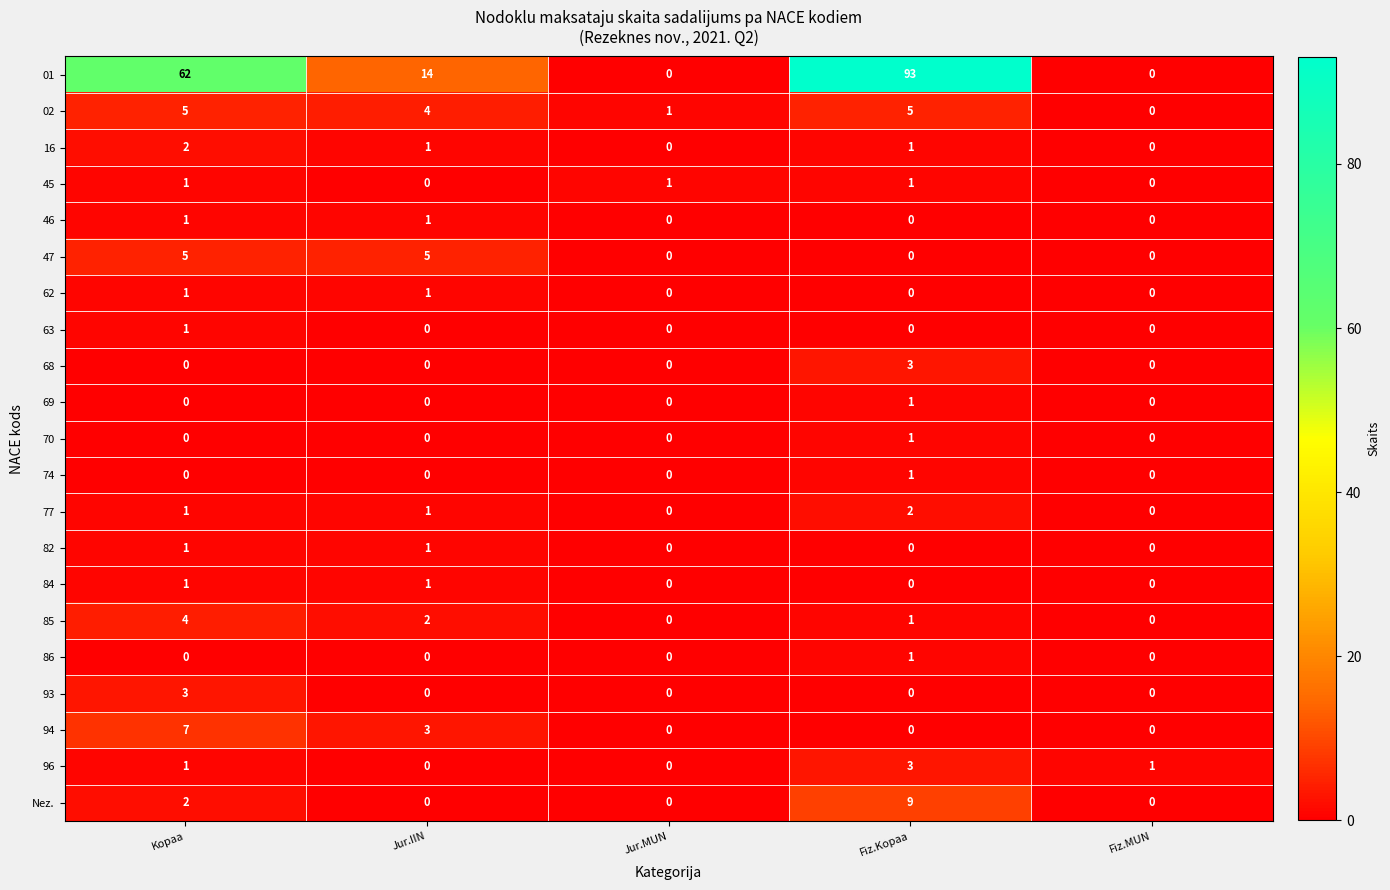

True or false: 68 has a value of 2 at Kopaa.

False